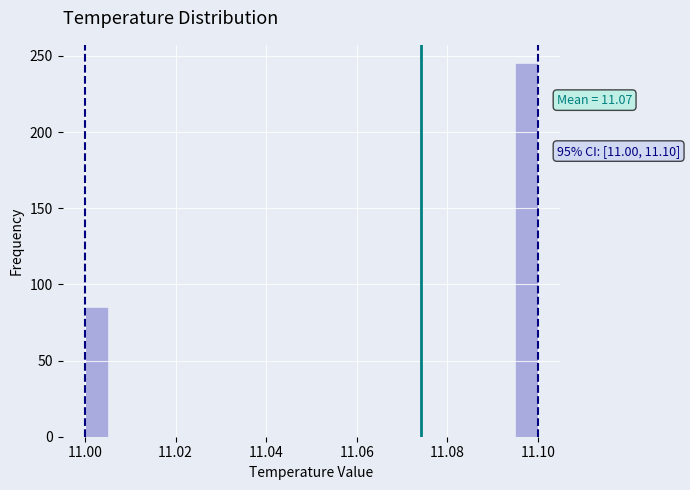

Around what value on the x-axis is the tallest bar? Give the approximate position of its centre, as read against the axis.

11.098